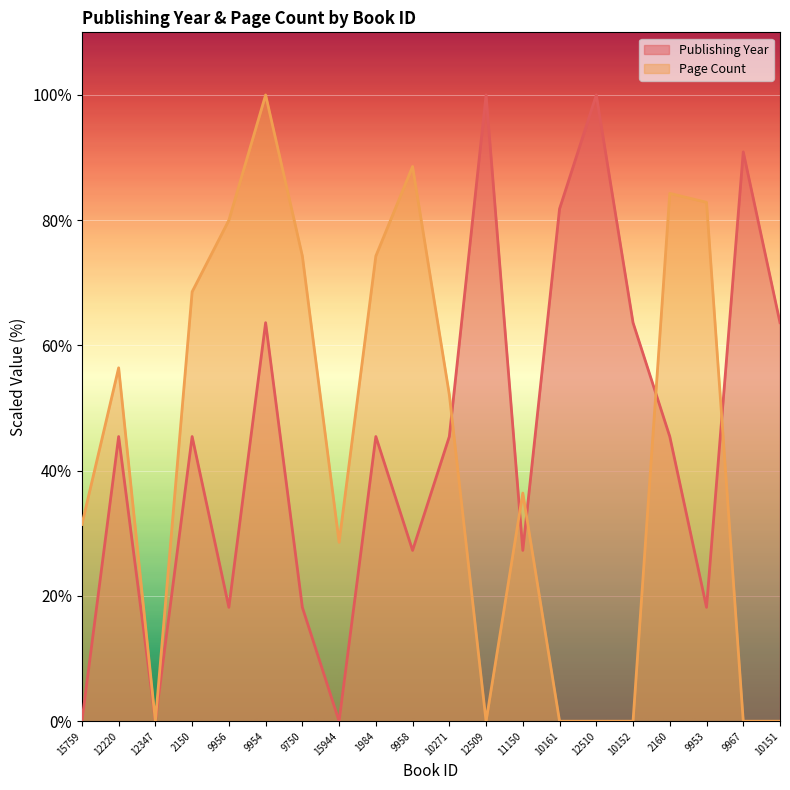

Does the chart have visible grid lines?

No